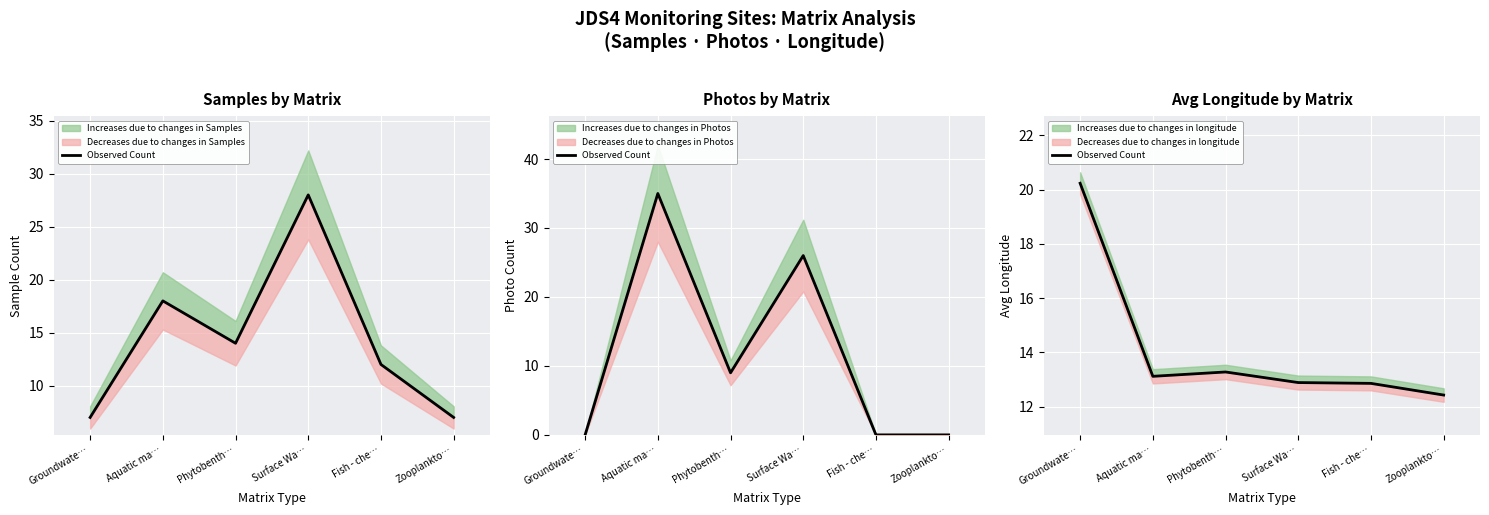

What is the sum of all values?

84.8